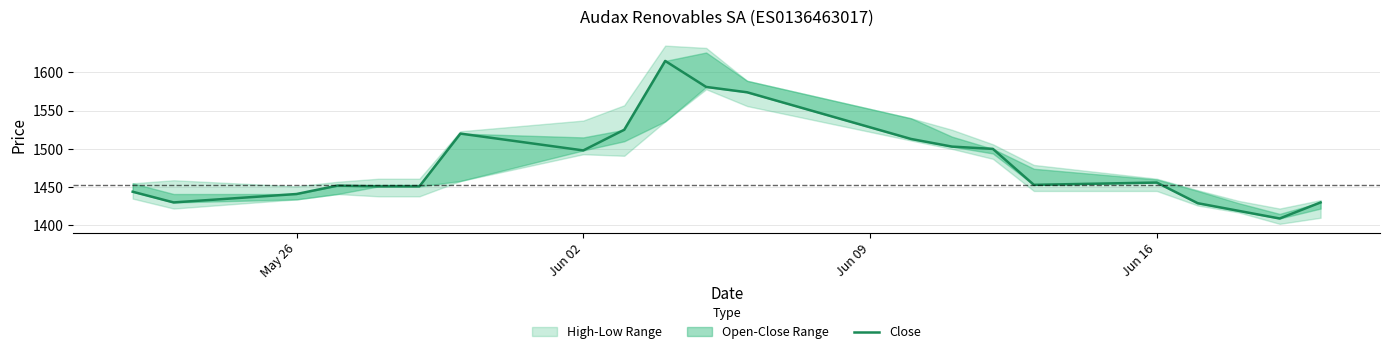

Is it true that the value at Jun 02 is 498?

False